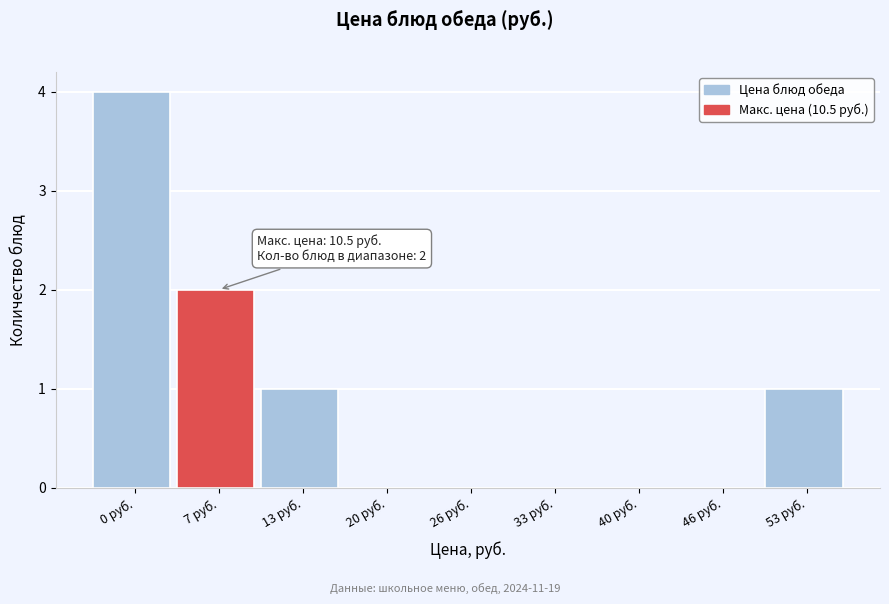

Reading right to left, extract all data points from this chart.

53 руб.=1	46 руб.=0	40 руб.=0	33 руб.=0	26 руб.=0	20 руб.=0	13 руб.=1	7 руб.=2	0 руб.=4